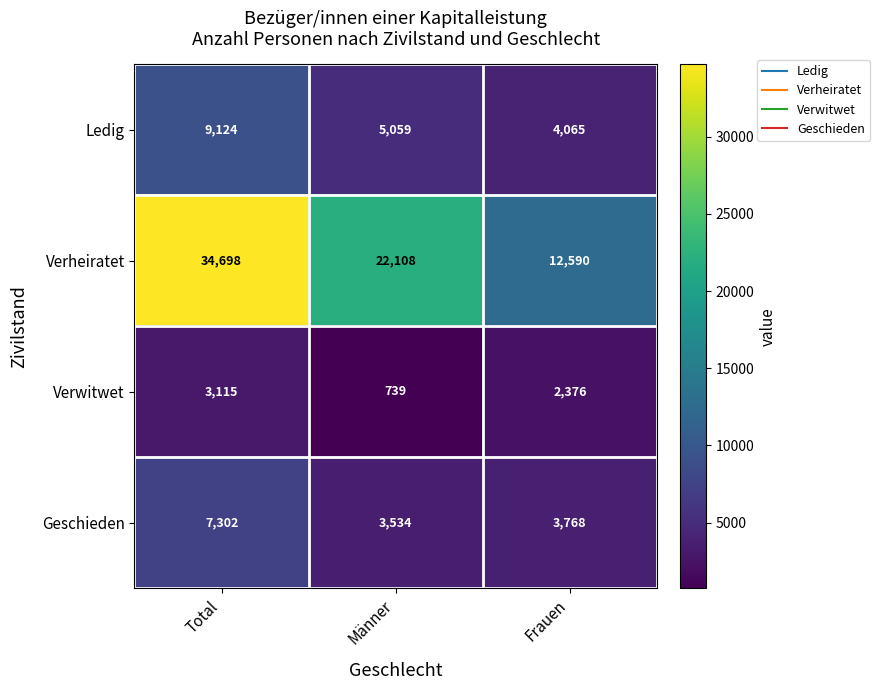

The value of Ledig at Total is 2126. True or false?

False